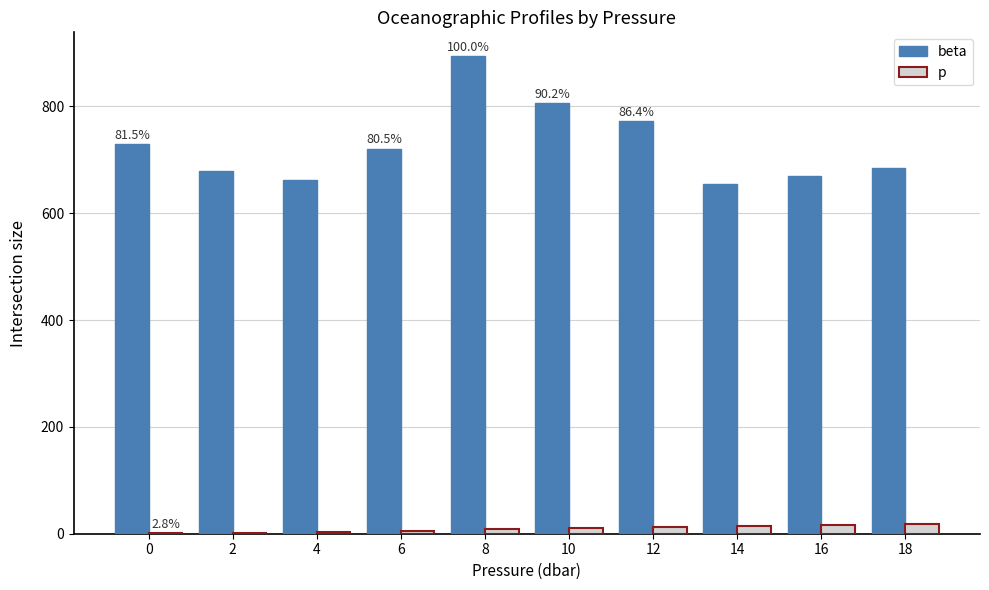

What is the sum of all beta values?

7271.0